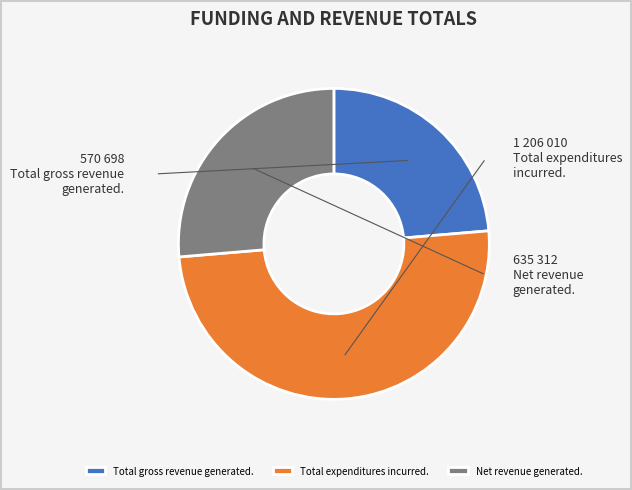

Rank the categories by value from lowest to highest.

Total gross revenue generated., Net revenue generated., Total expenditures incurred.